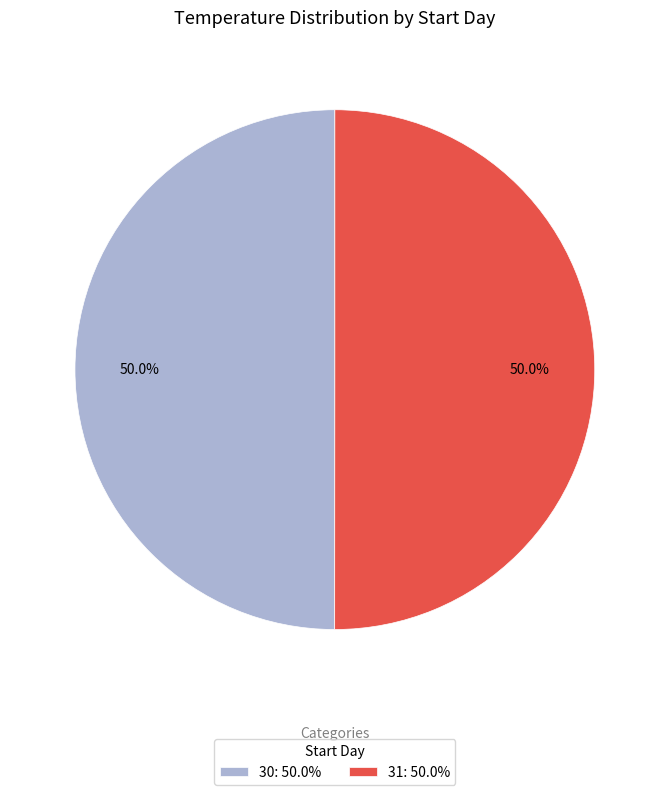

Count the number of slices in the pie.

2